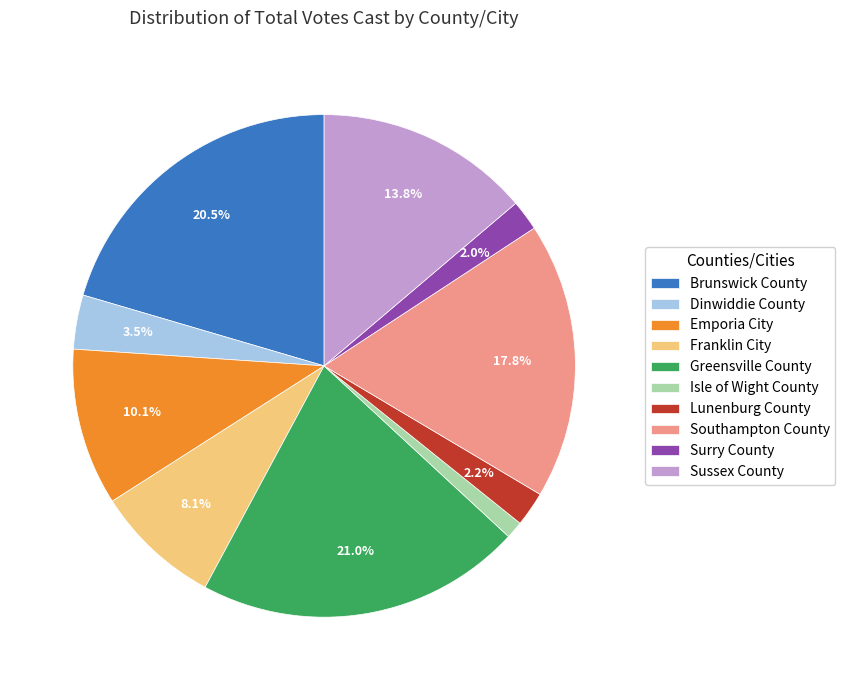

How many segments does this pie chart have?

10